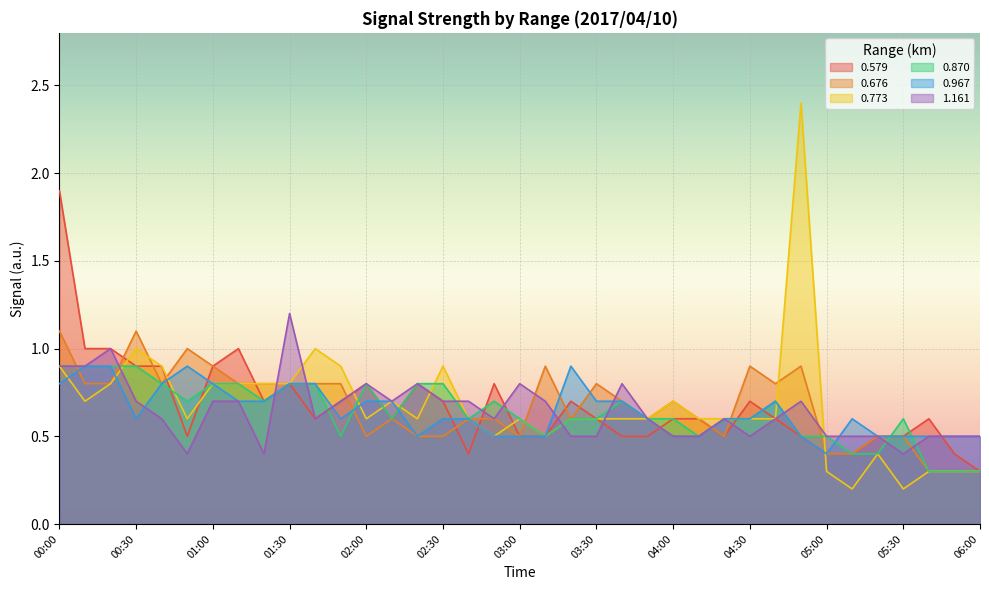

What is the sum of the 0.870 values at 04:10 and 02:50?

1.2